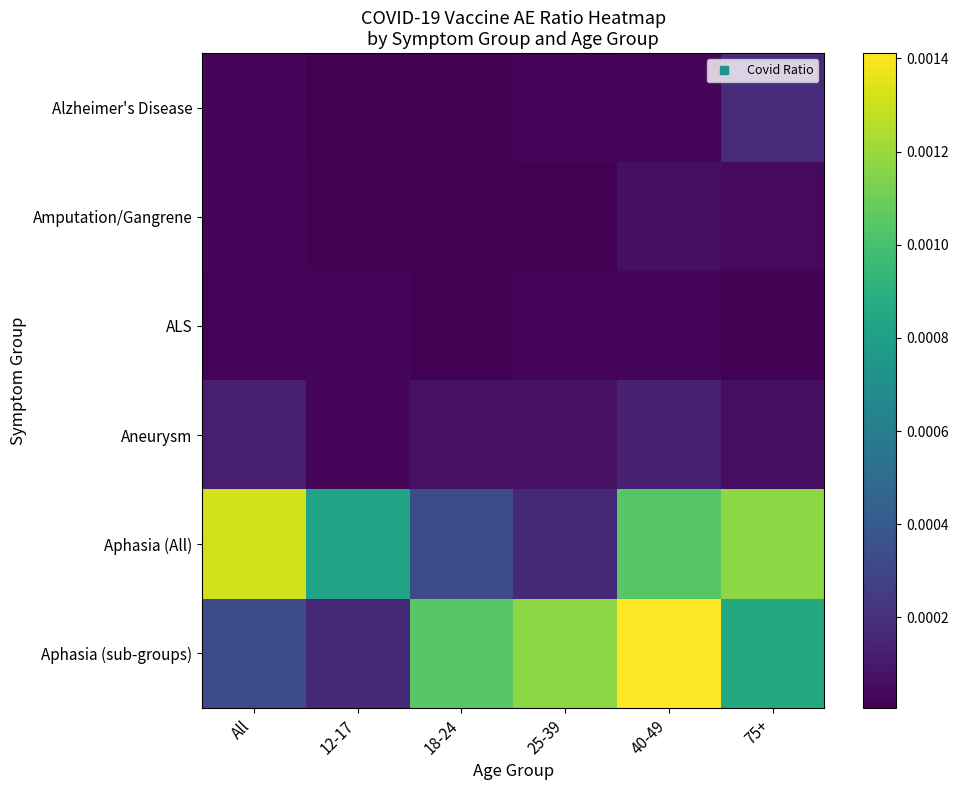

Which has a higher value, All or 12-17?

All